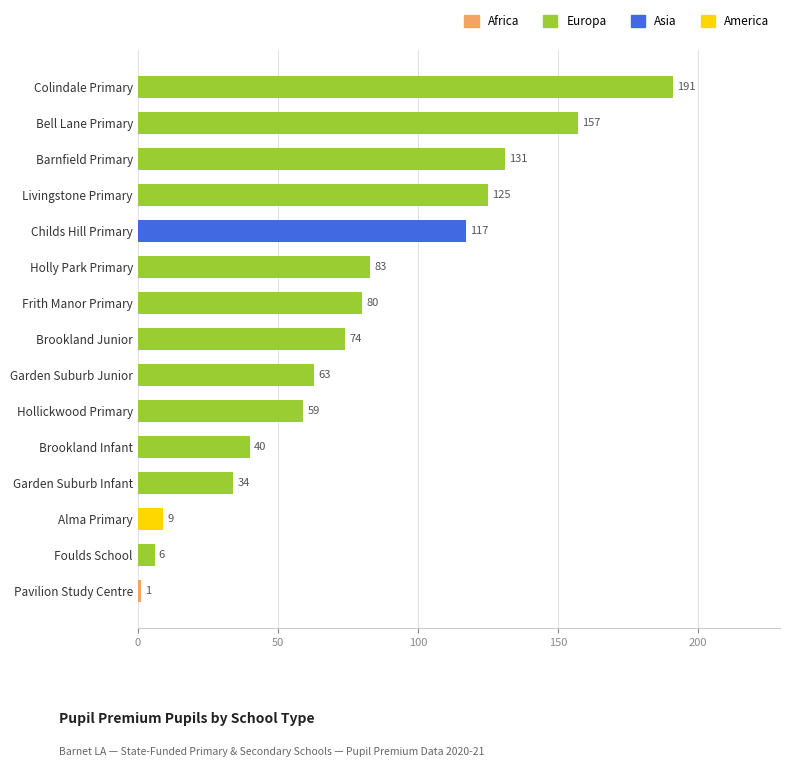

At which label is the value closest to 96?

Holly Park Primary